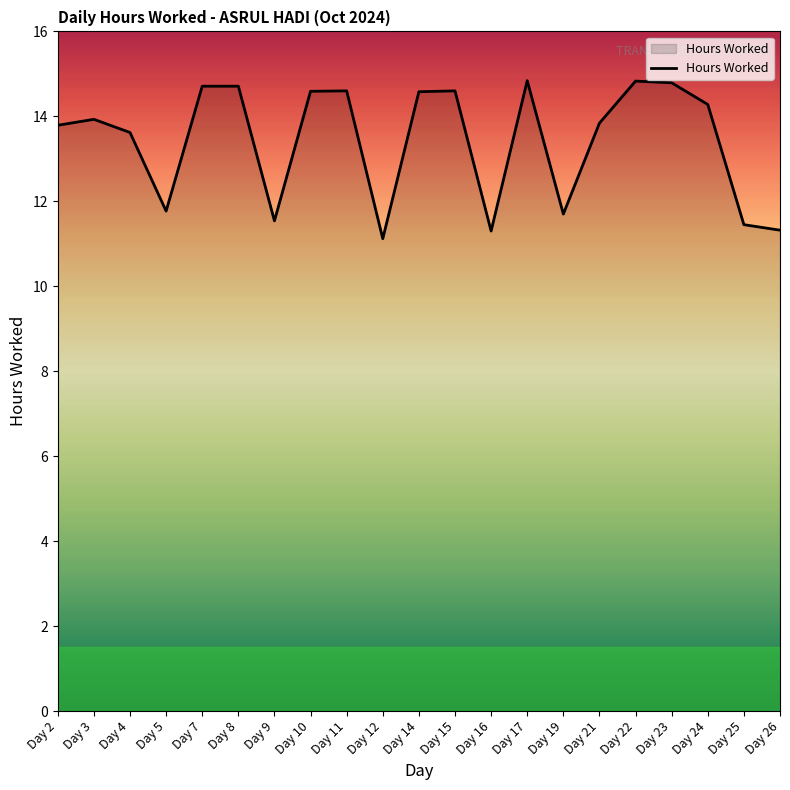

At which category does the data reach its first local valley?

Day 5